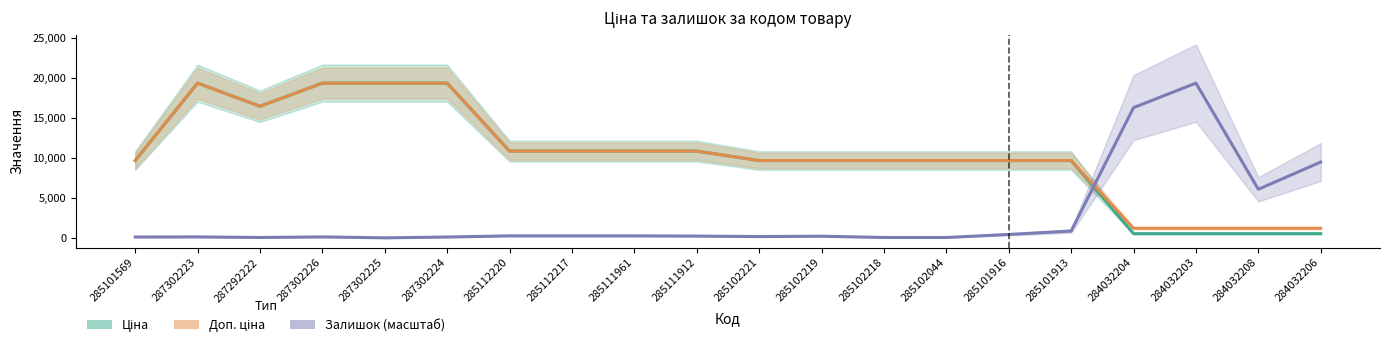

What is the total value across all series at 285111961?

21929.5